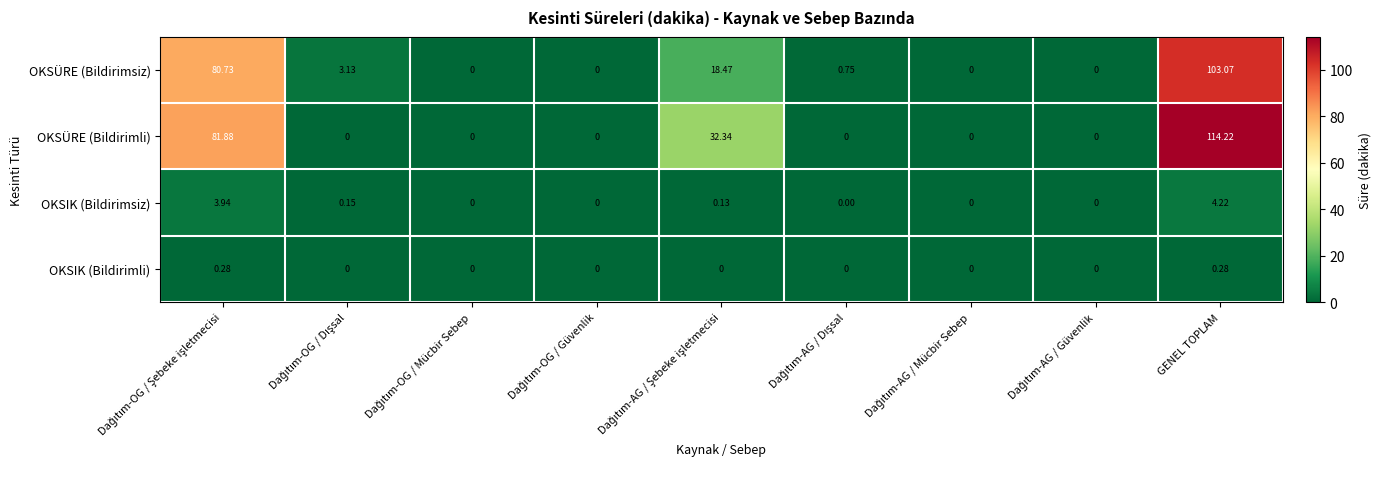

Which category has the highest value in the OKSÜRE (Bildirimsiz) series?

GENEL TOPLAM